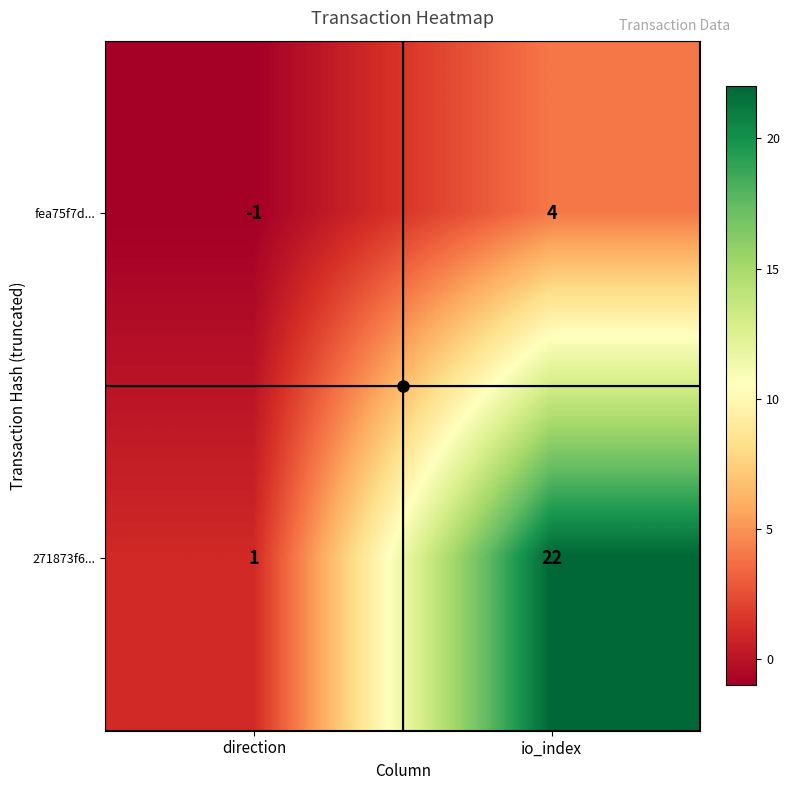

What is the difference between the fea75f7d... values at io_index and direction?

5